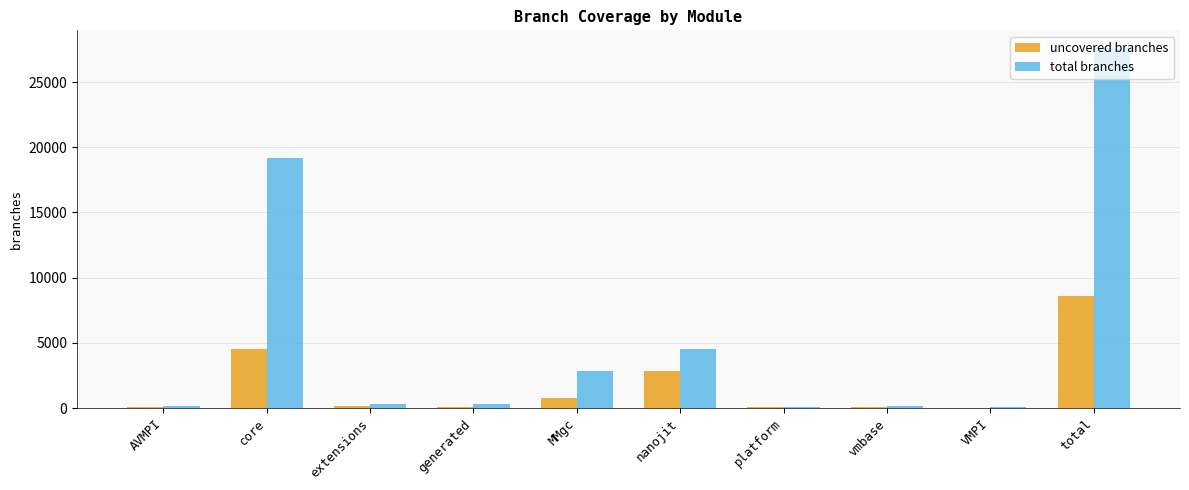

Which series changed the most between MMgc and vmbase?

total branches